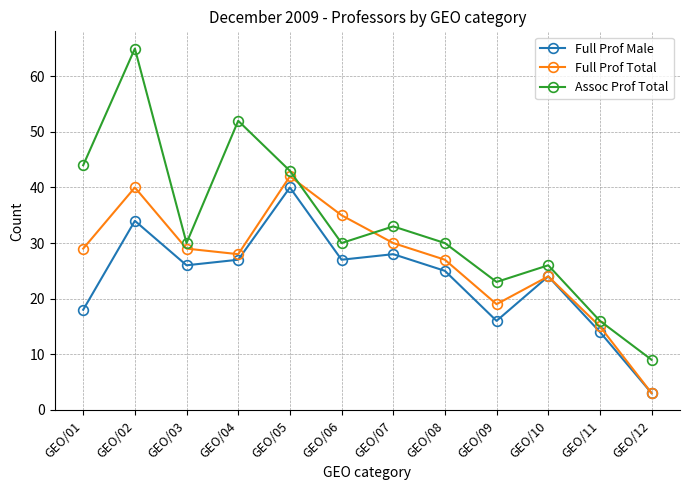

Is the value of Assoc Prof Total at GEO/04 greater than the value of Full Prof Total at GEO/05?

Yes